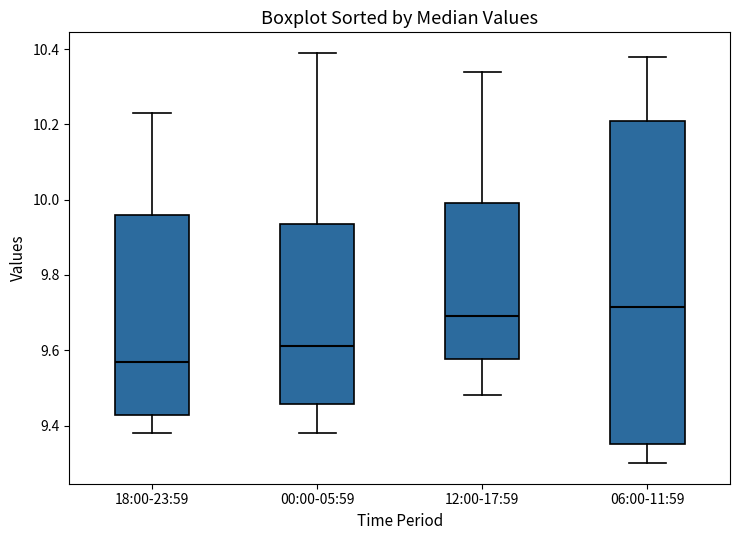

Comparing the boxes themselves (not the whiskers), which one is the tallest?

06:00-11:59